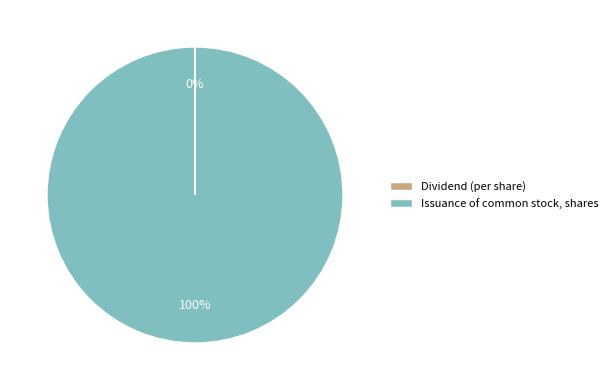

Is Issuance of common stock, shares the majority of the pie?

Yes